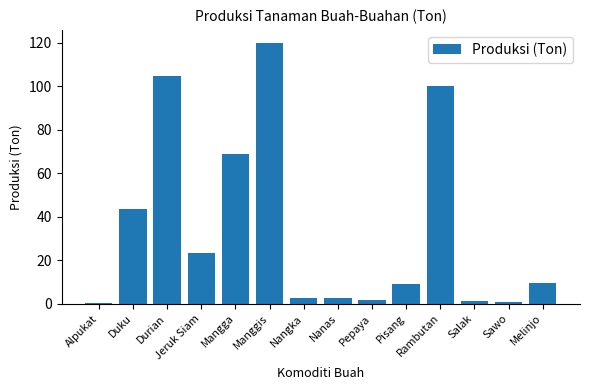

What is the average value?

34.9